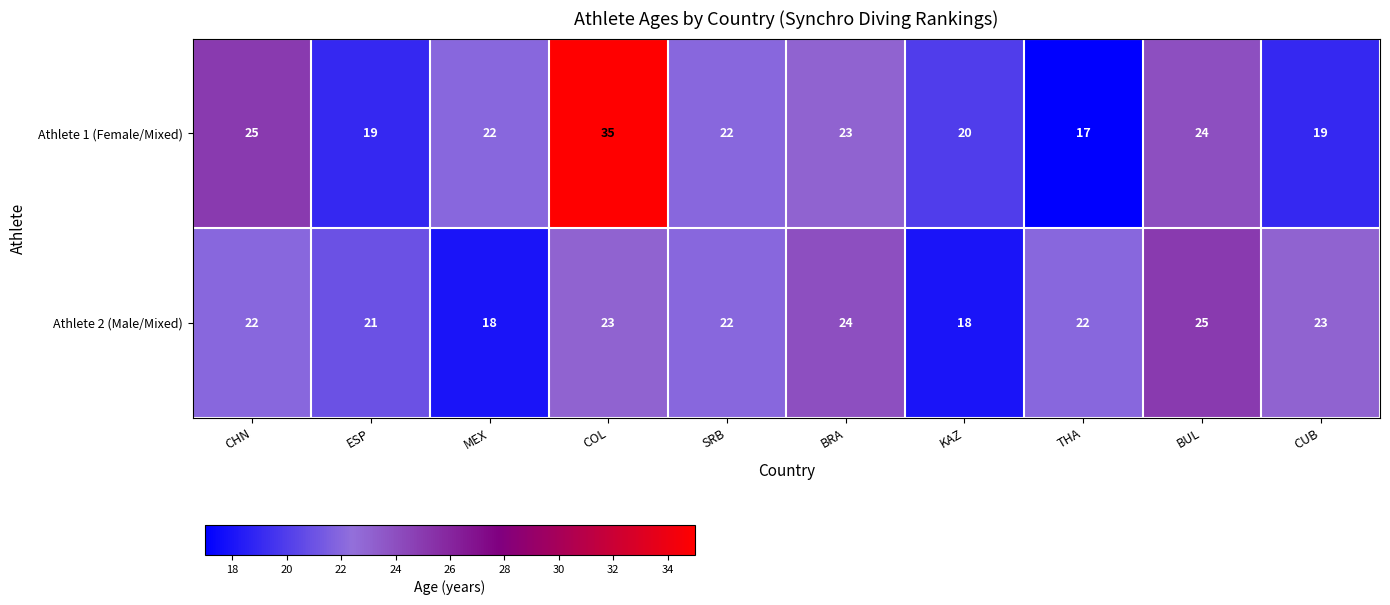

What is the minimum value shown in the chart?

17